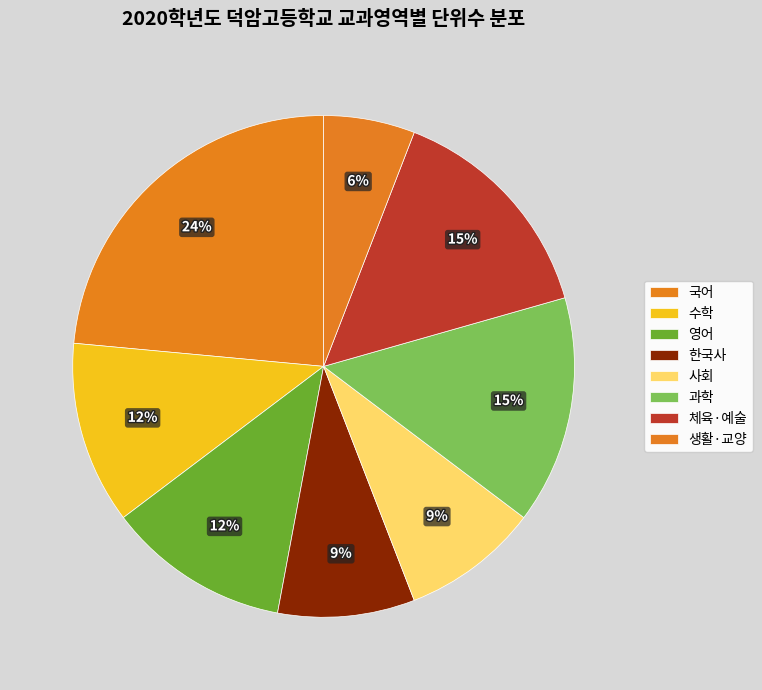

Between 수학 and 한국사, which is larger?

수학